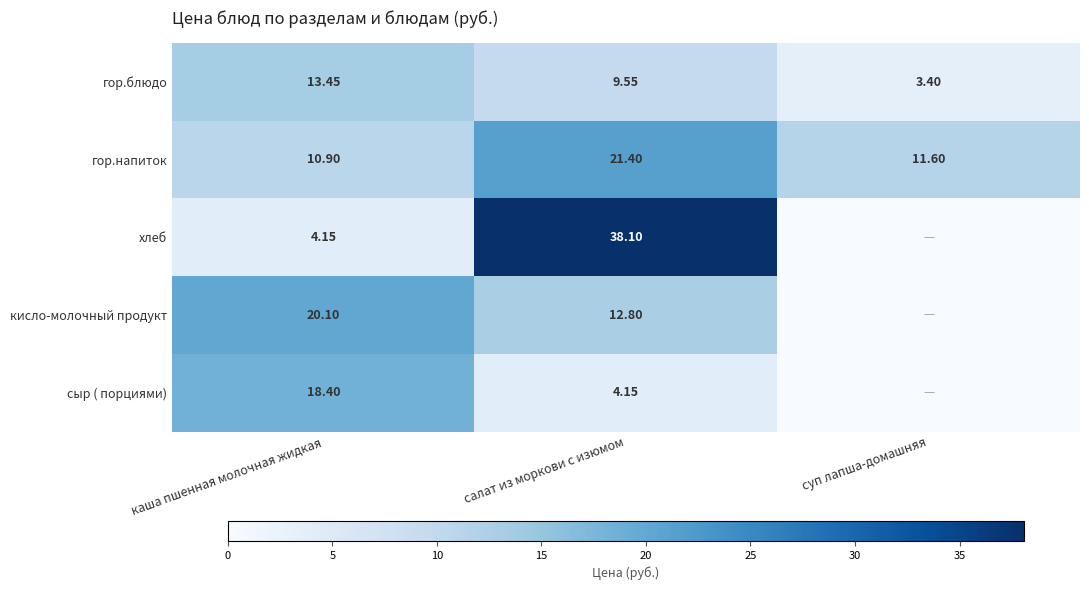

At which category is the sum across all series the highest?

салат из моркови с изюмом